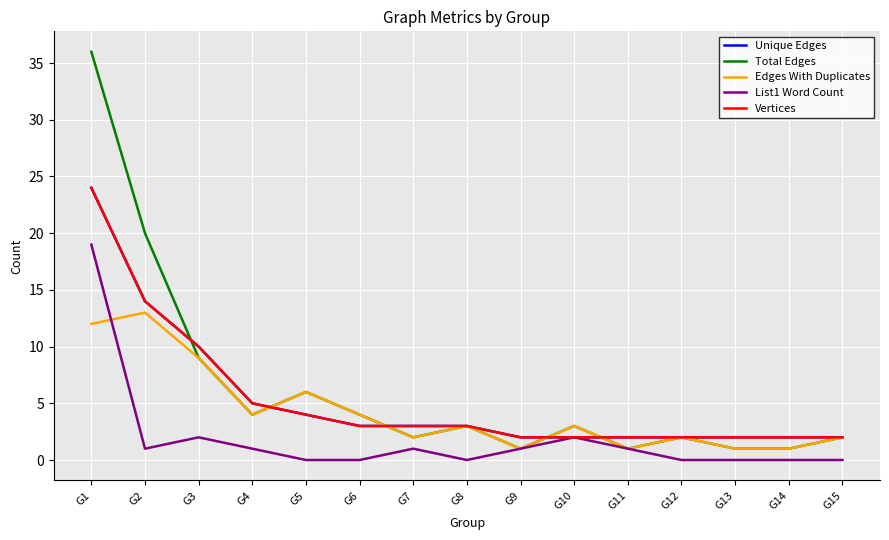

Does the chart display data point markers on the line(s)?

No